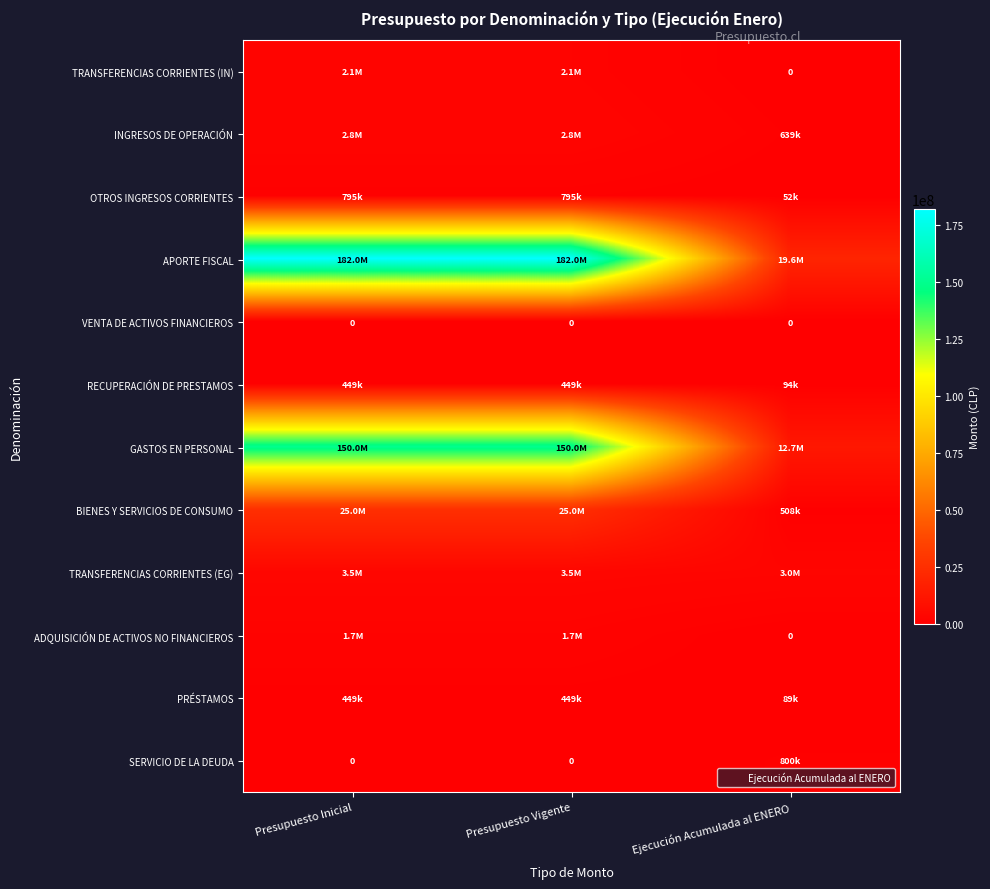

How many series are shown in this chart?

12